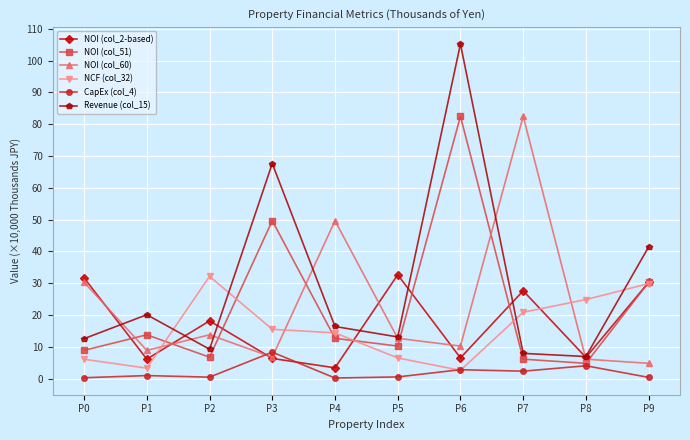

What is the sum of all Revenue (col_15) values?

300.7